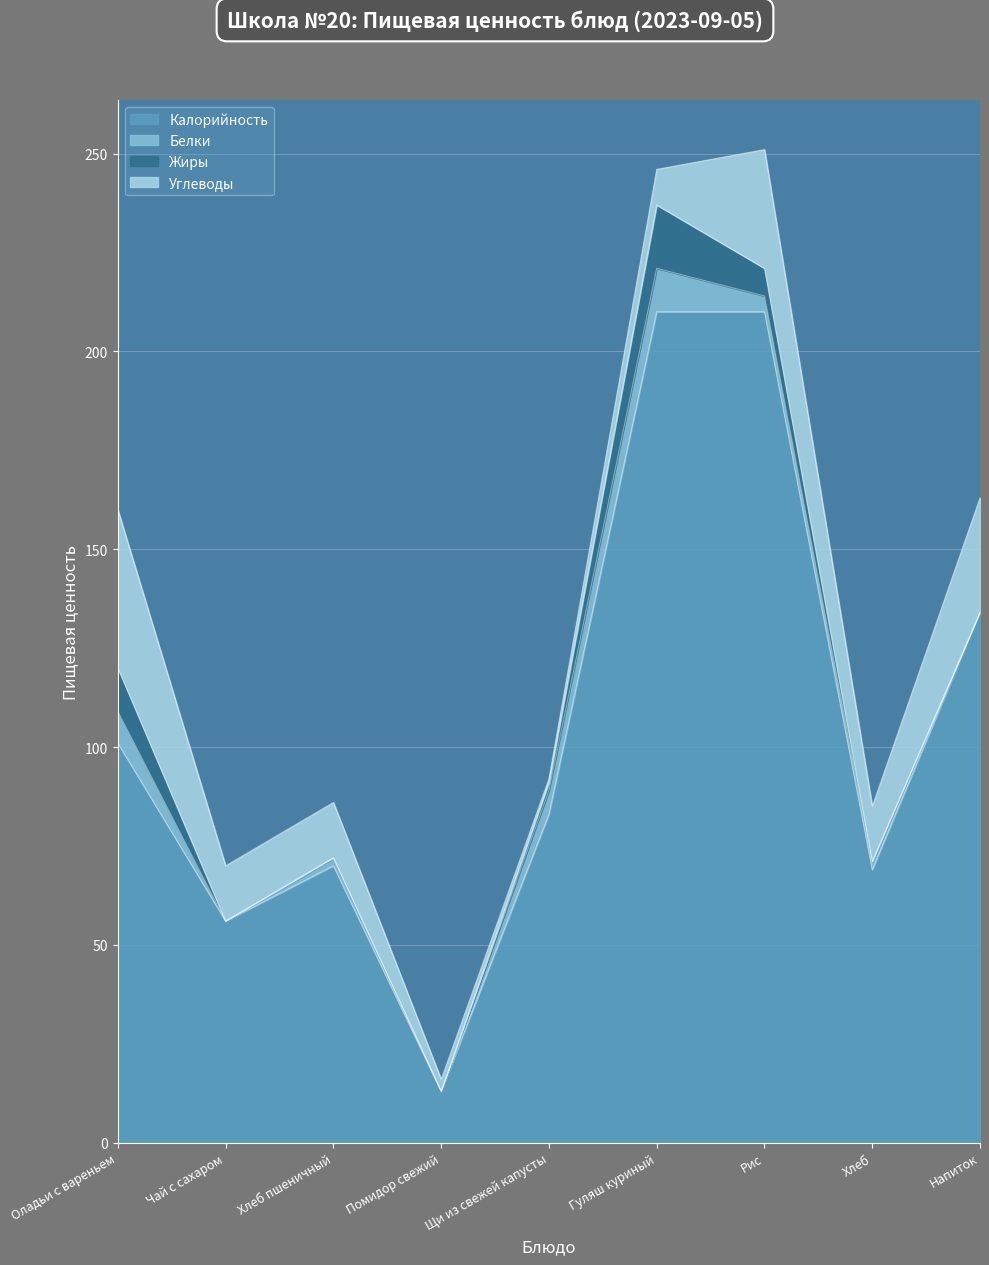

Read the Калорийность value at Напиток, to the nearest 5.

135